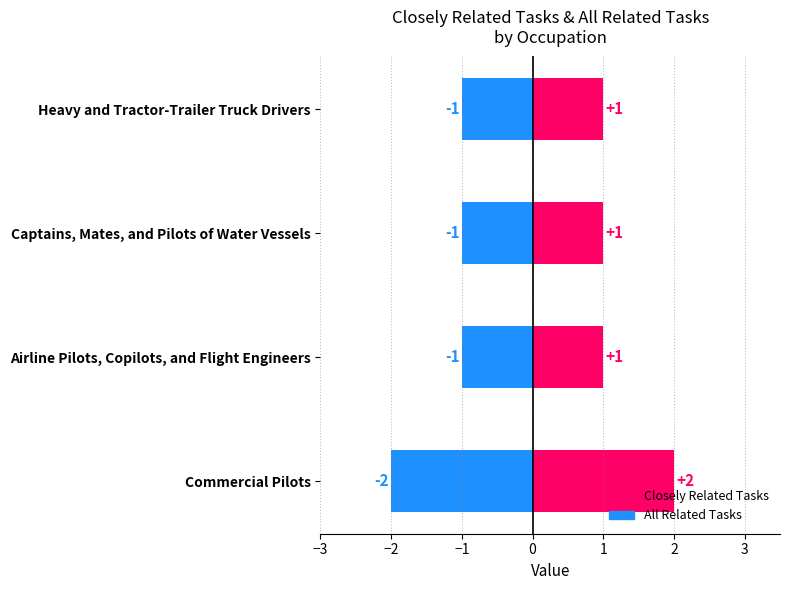

At Captains, Mates, and Pilots of Water Vessels, list the series in order from largest to smallest.

Closely Related Tasks, All Related Tasks